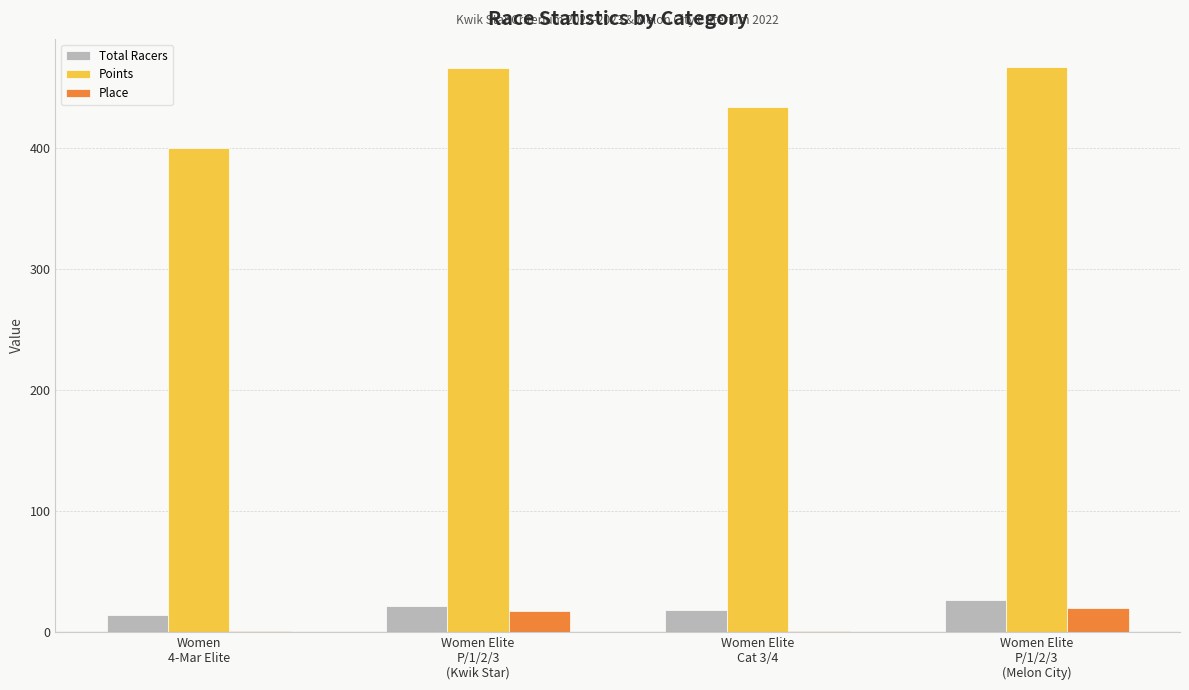

What is the sum of all Points values?

1768.6